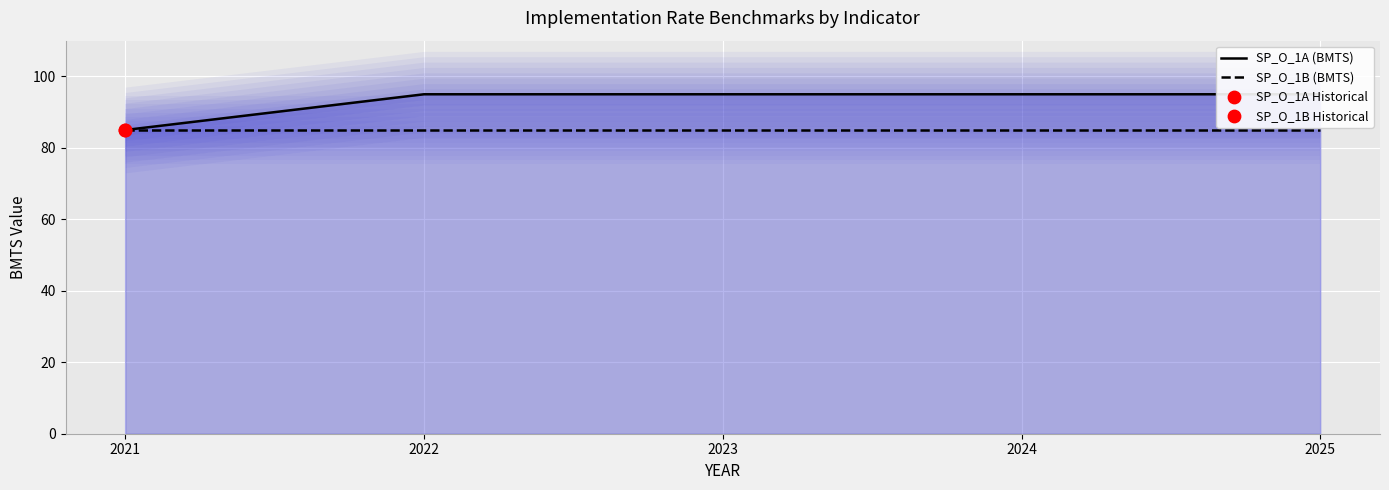

At how many categories does at least one series exceed 85?

4